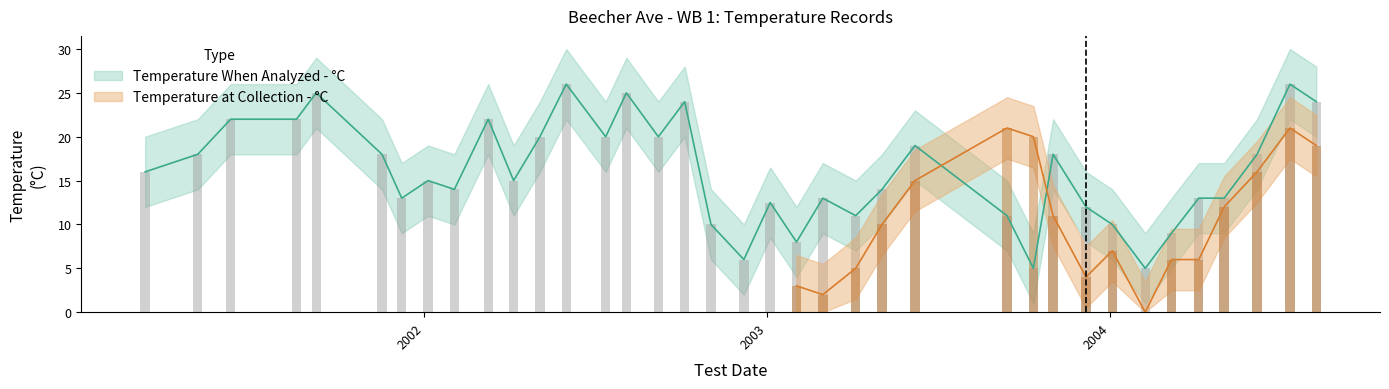

What position from the left is 2002-12-07?

19